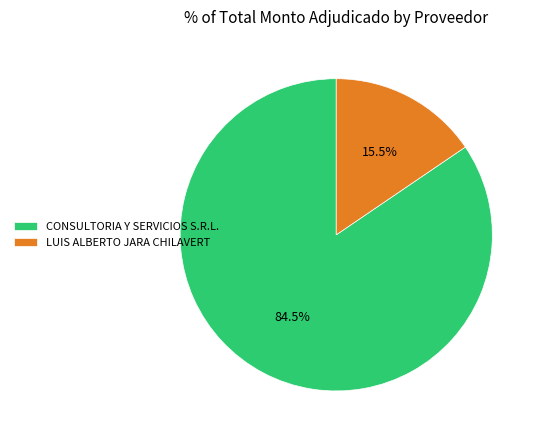

What percentage is NOT represented by CONSULTORIA Y SERVICIOS S.R.L.?

15.5%